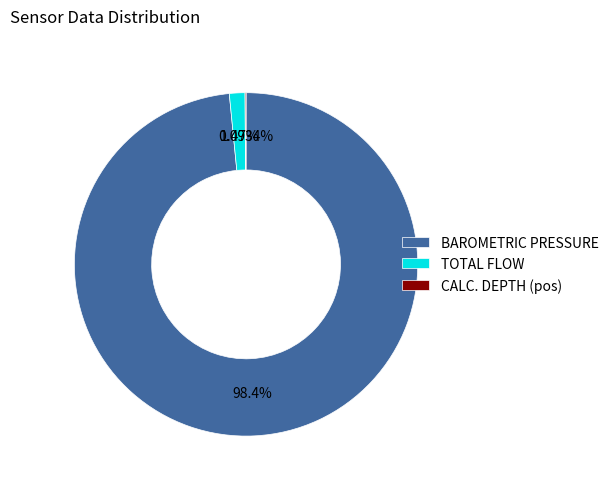

Is there a majority slice in this chart?

Yes